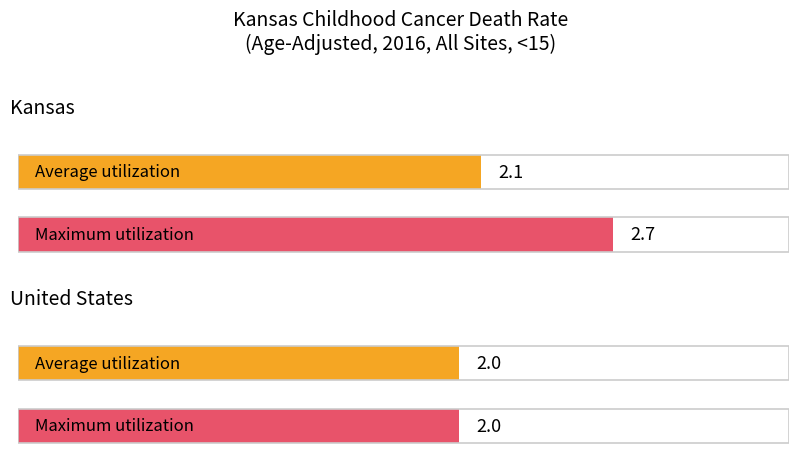

What position from the left is Kansas?

1